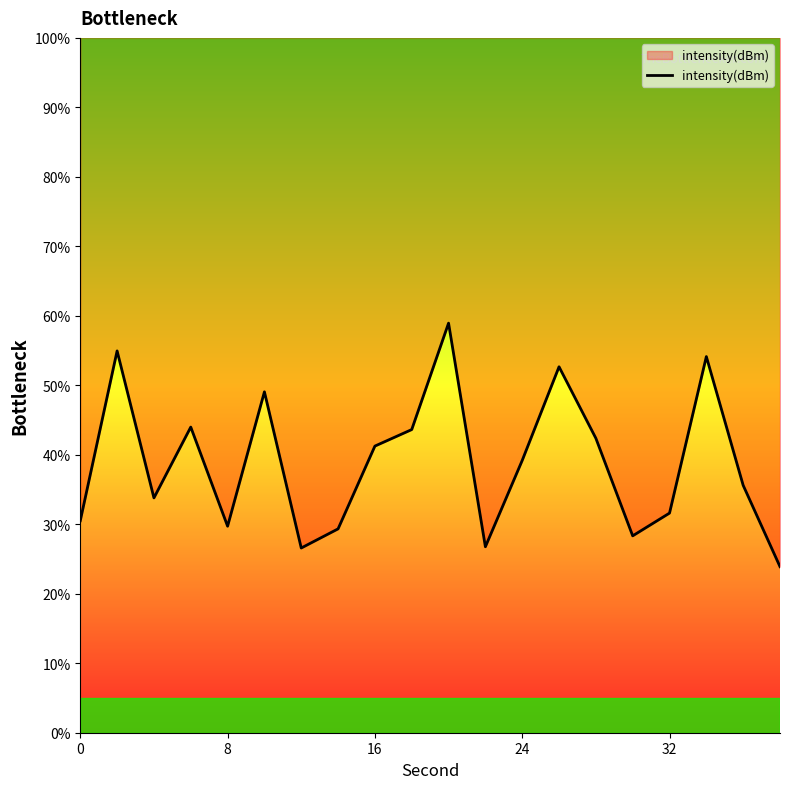

True or false: the data shows 45.6 at 32.

False